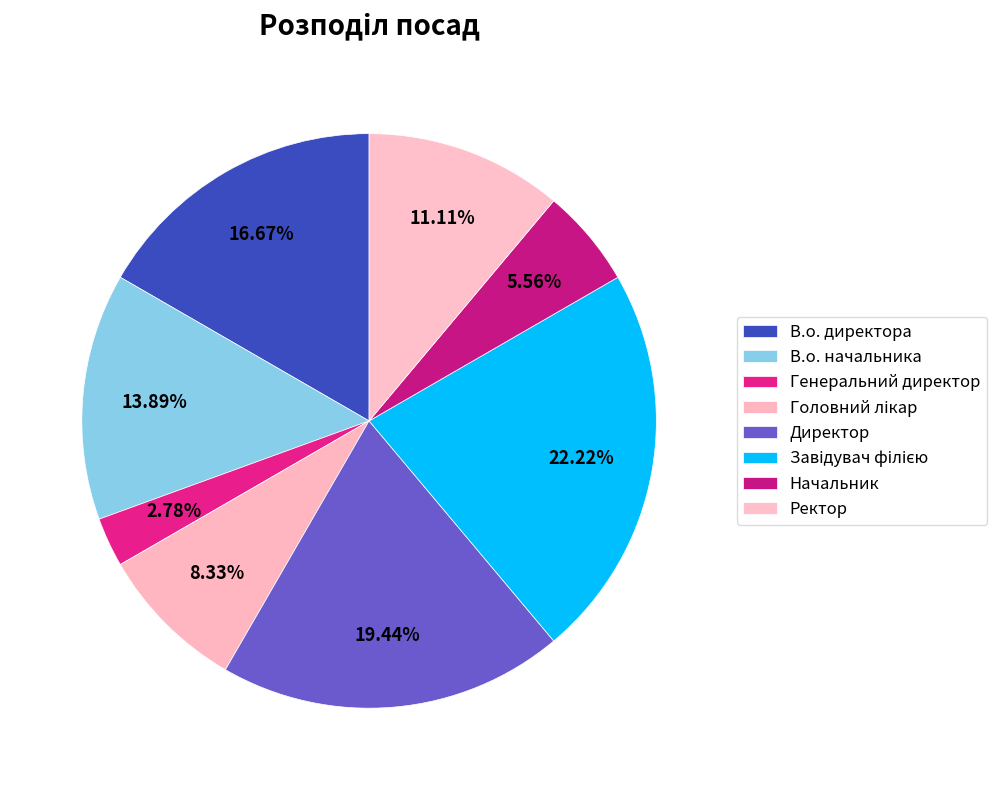

Which has a higher value, Директор or Головний лікар?

Директор